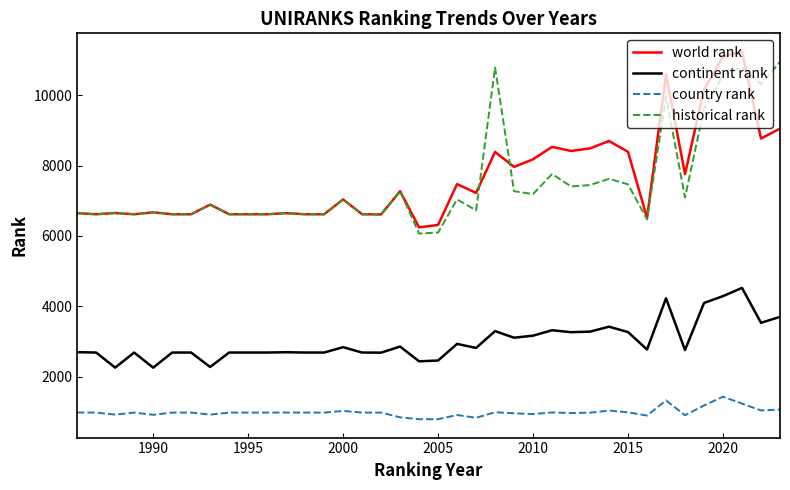

What is the greatest value displayed?

11230.0